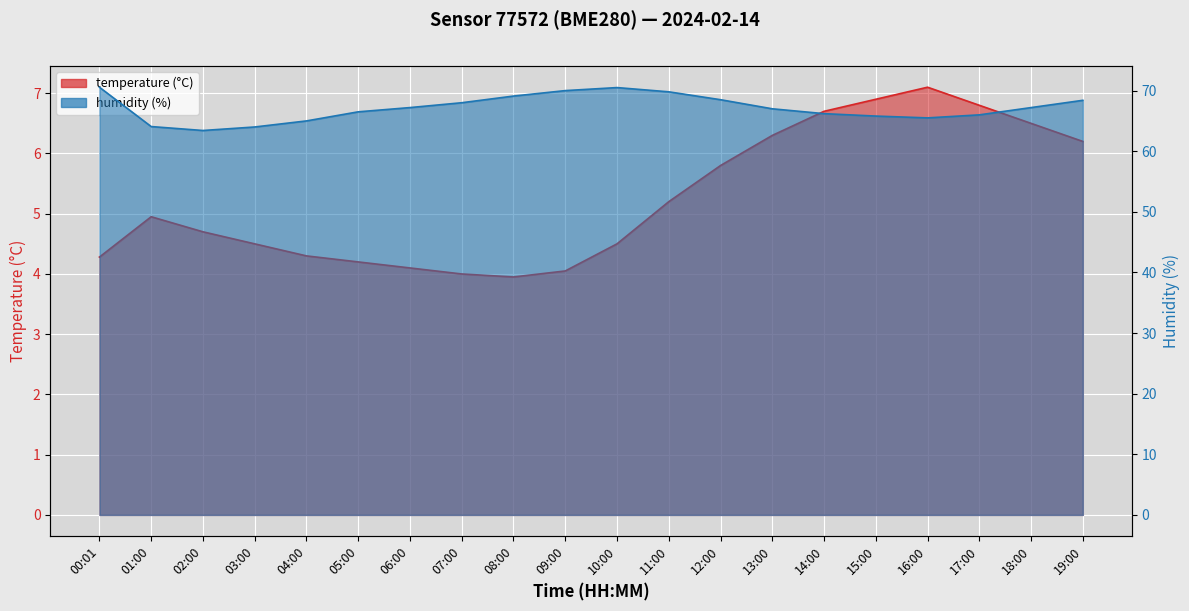

Reading right to left, extract all data points from this chart.

temperature: 6.2	6.5	6.8	7.1	6.9	6.7	6.3	5.8	5.2	4.5	4.0	4.0	4.0	4.1	4.2	4.3	4.5	4.7	5.0	4.3
humidity: 68.4	67.2	66.0	65.5	65.8	66.2	67.0	68.5	69.8	70.5	70.0	69.1	68.0	67.2	66.5	65.0	64.0	63.4	64.1	70.6